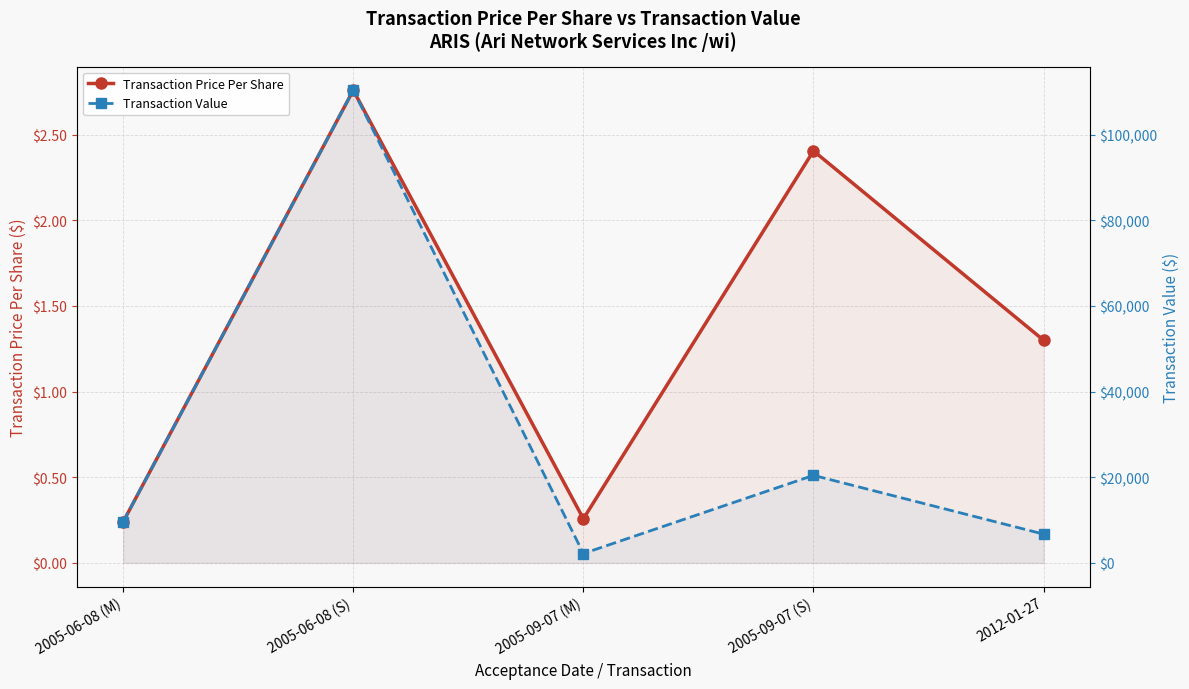

Rank the categories by Transaction Value value from highest to lowest.

2005-06-08 (S), 2005-09-07 (S), 2005-06-08 (M), 2012-01-27, 2005-09-07 (M)